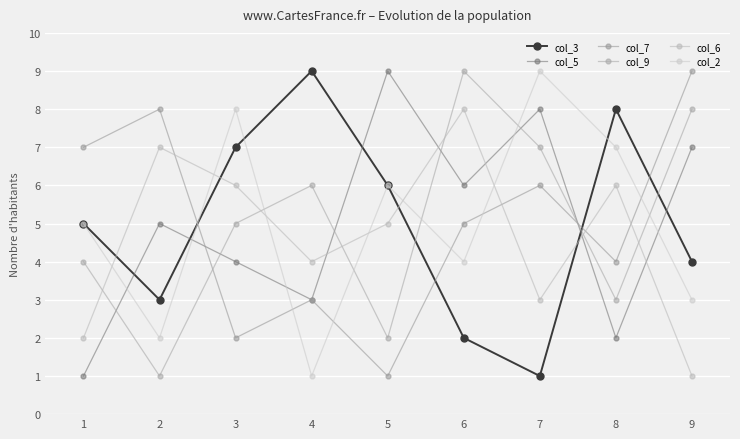

How many lines are shown in the chart?

6